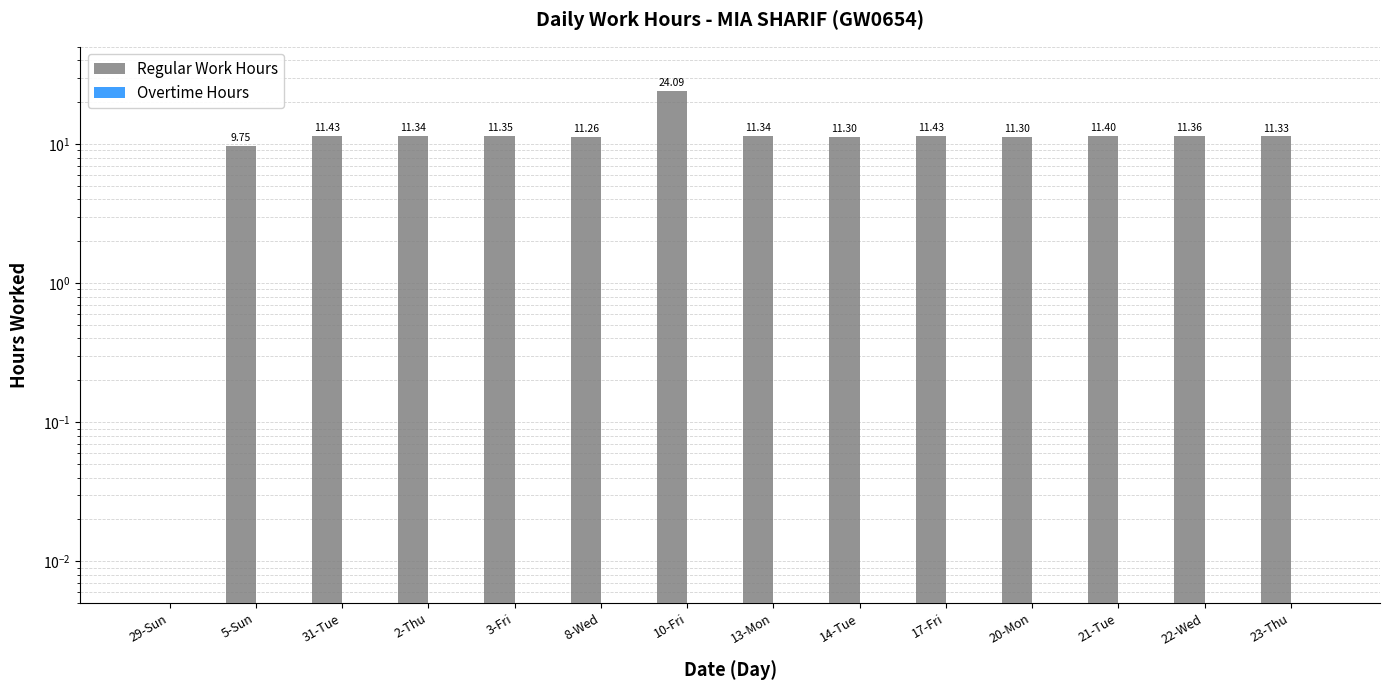

Which category has the highest value across all series?

10-Fri